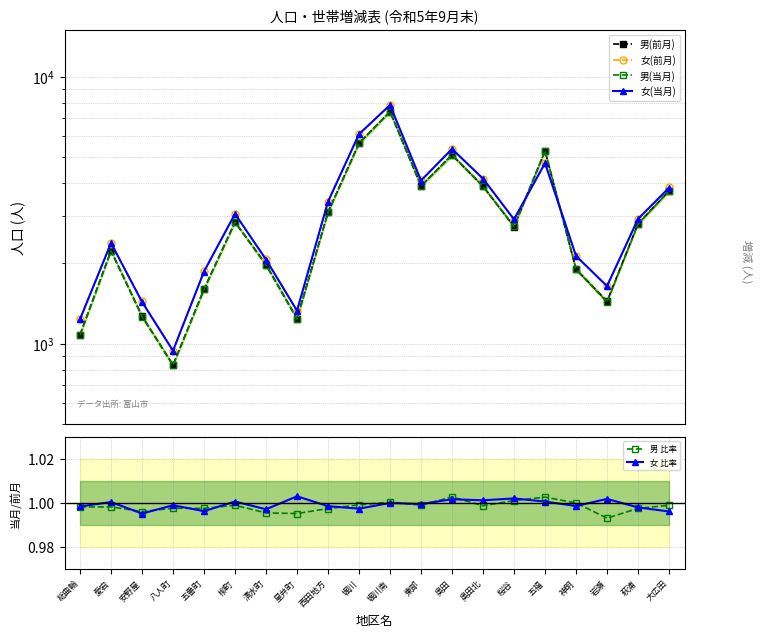

At which category does the chart reach its minimum across all series?

岩瀬